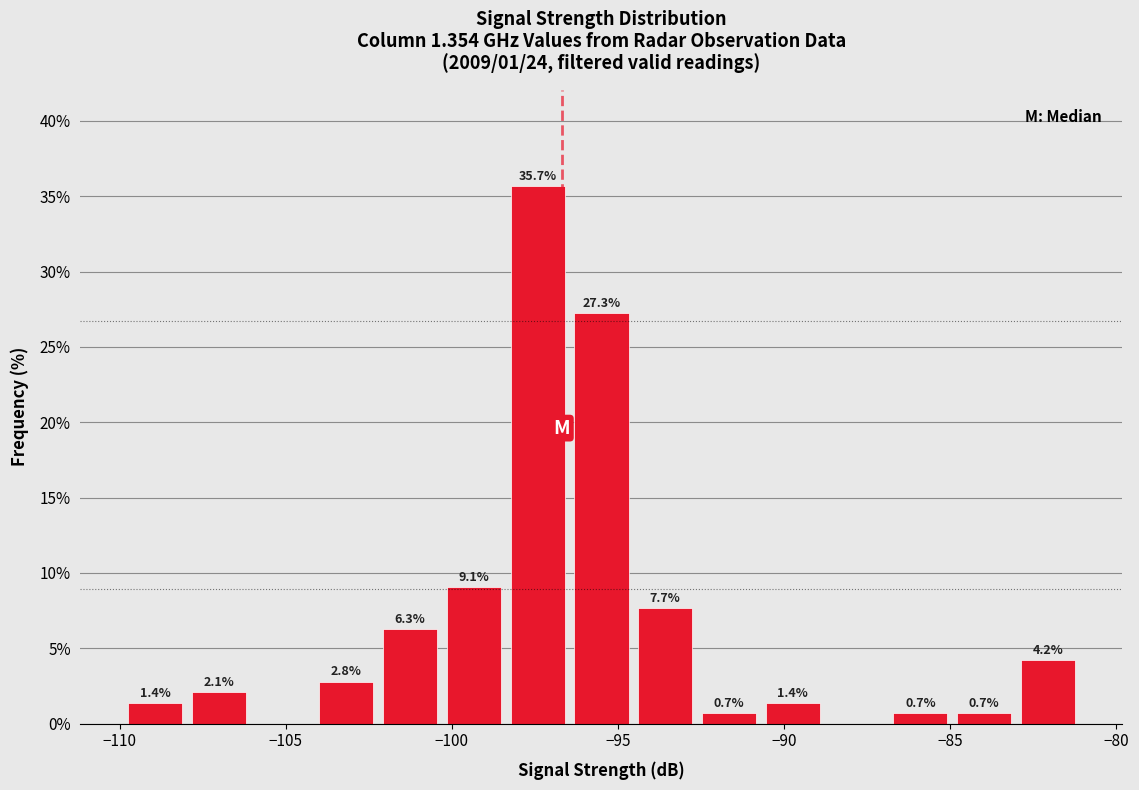

Read against the x-axis, roughly where is the centre of the tallest bar?

-97.5